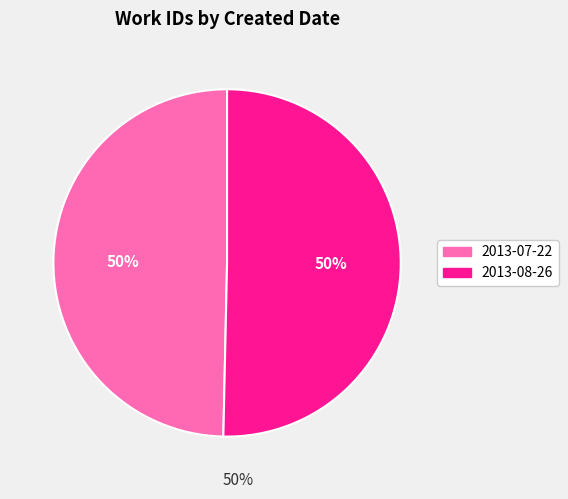

Combined, do 2013-08-26 and 2013-07-22 account for over 50%?

Yes